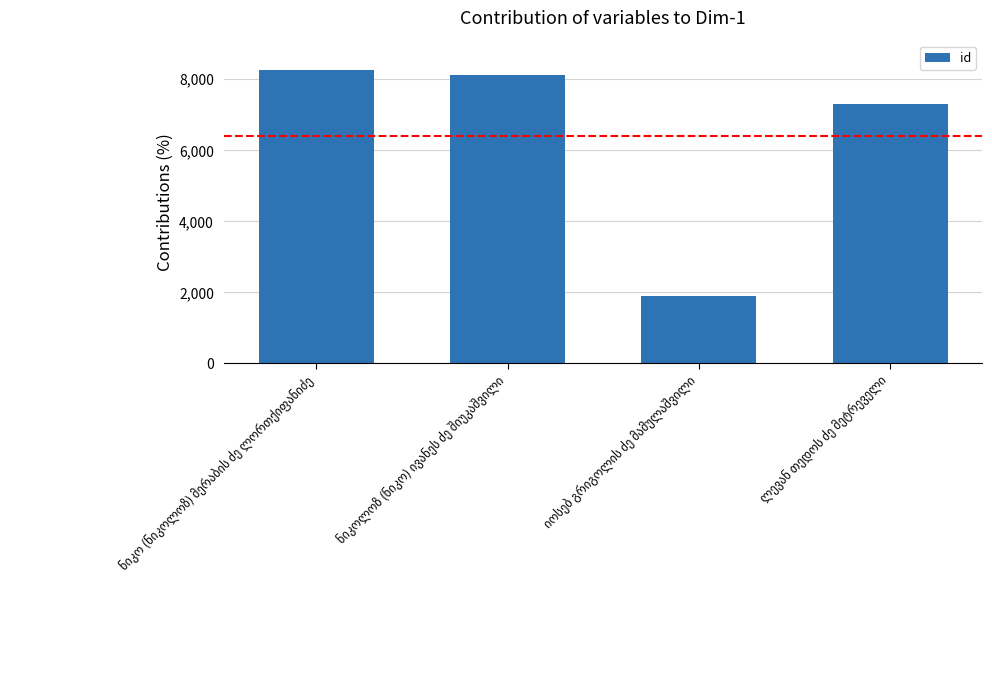

Reading left to right, what are all the values shown in this chart?

8261	8128	1900	7302